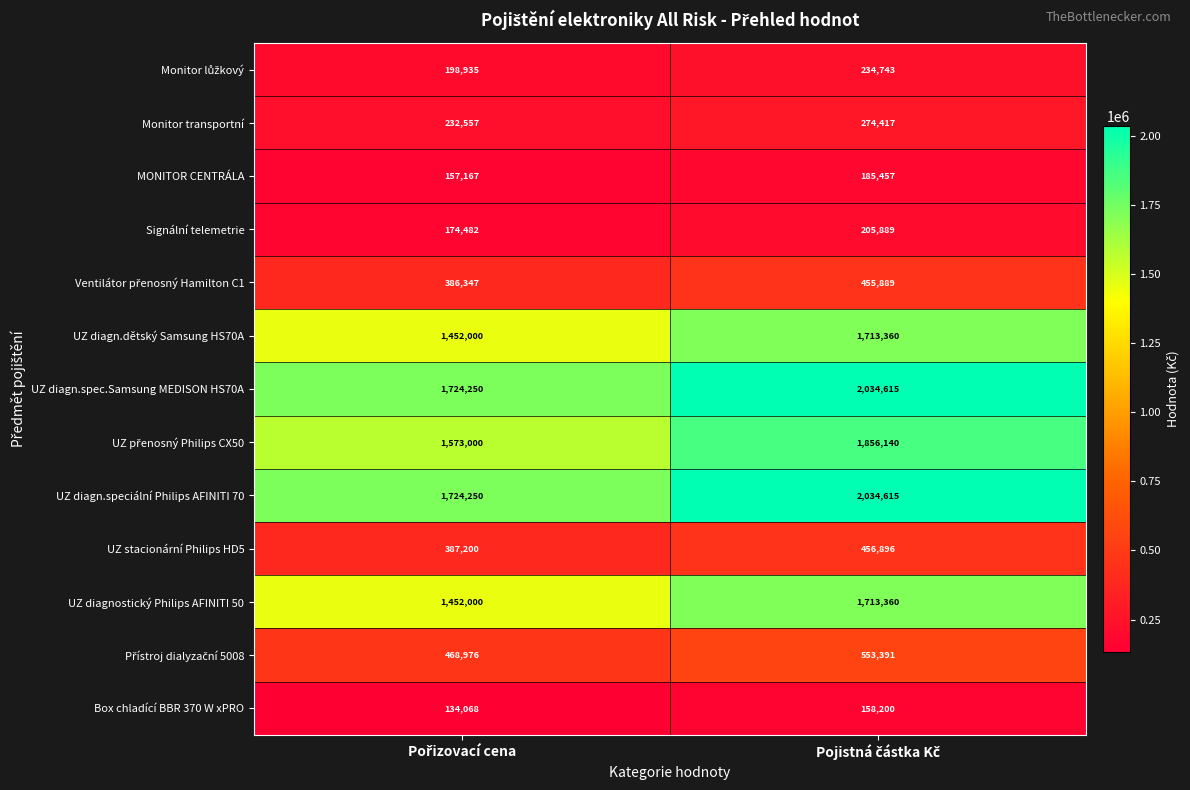

What is the average value of the MONITOR CENTRÁLA series?

171312